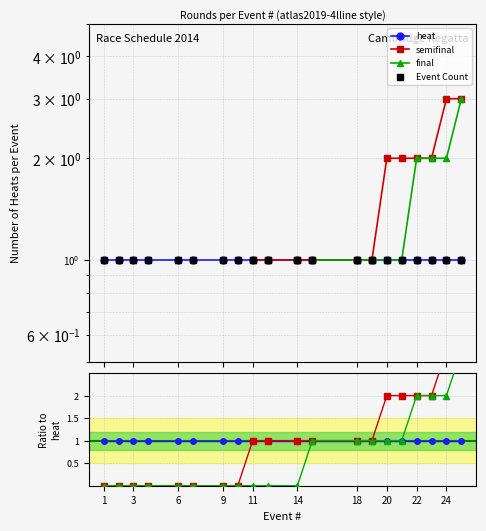

Which series contains the lowest Y value?

semifinal